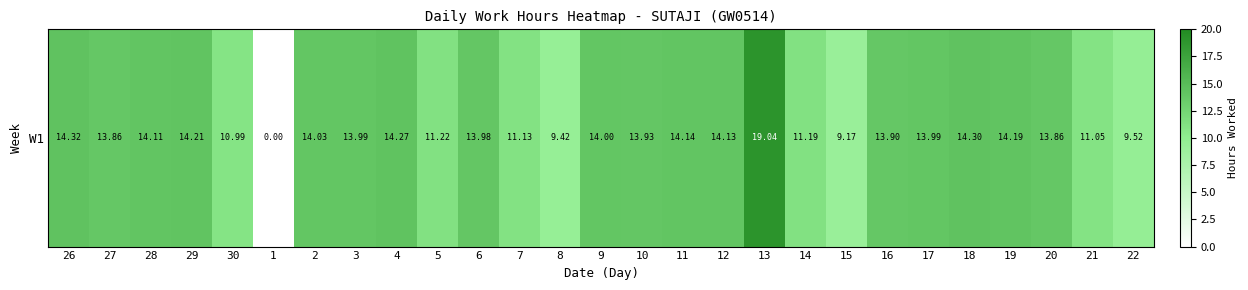

What is the difference between the maximum and minimum values?

19.0